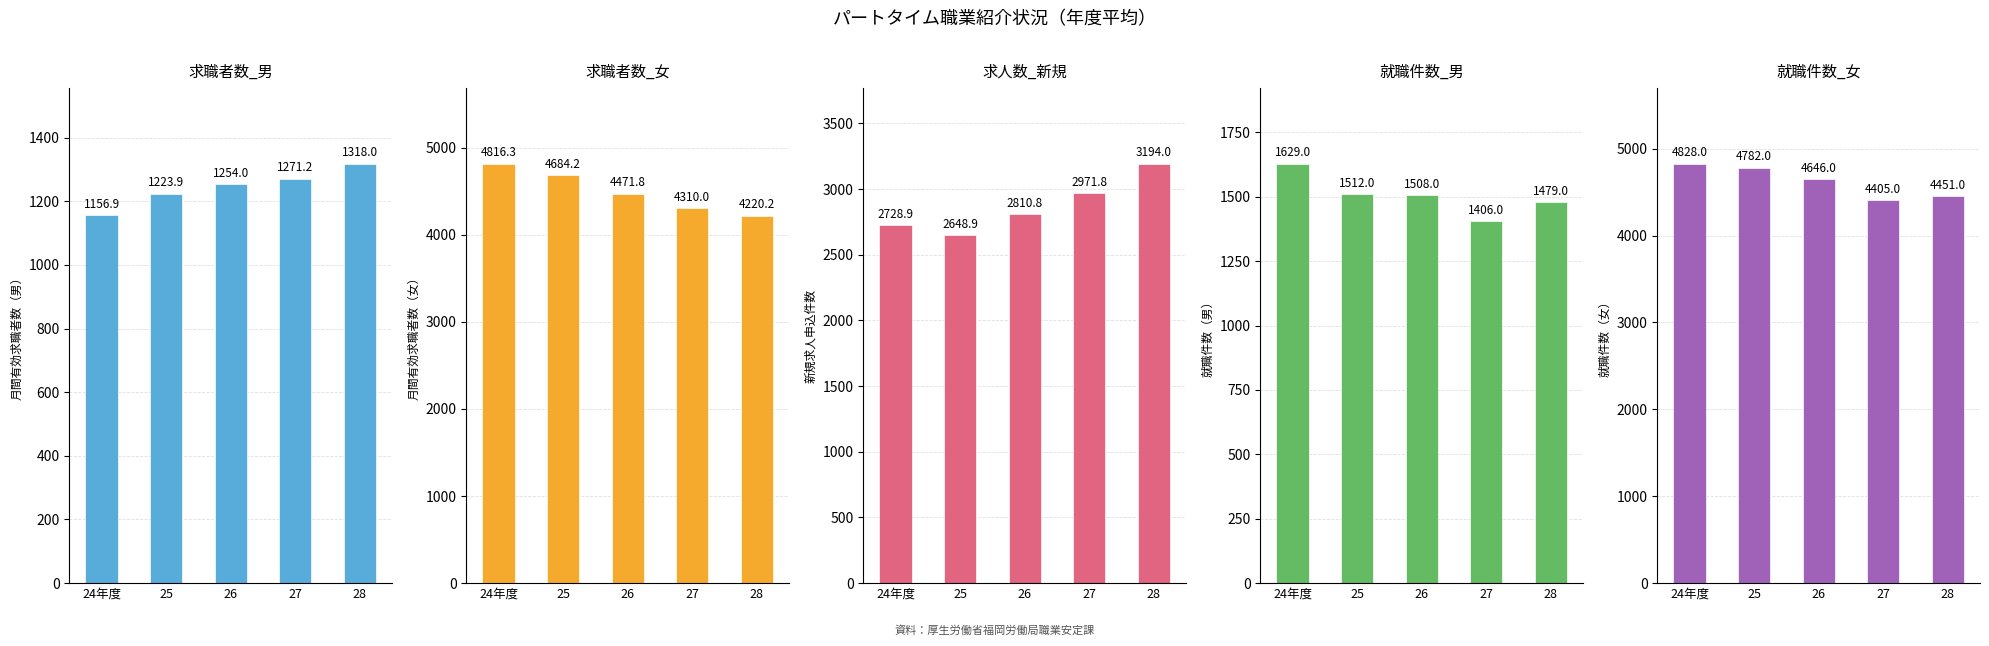

At which category is the sum across all series the highest?

24年度